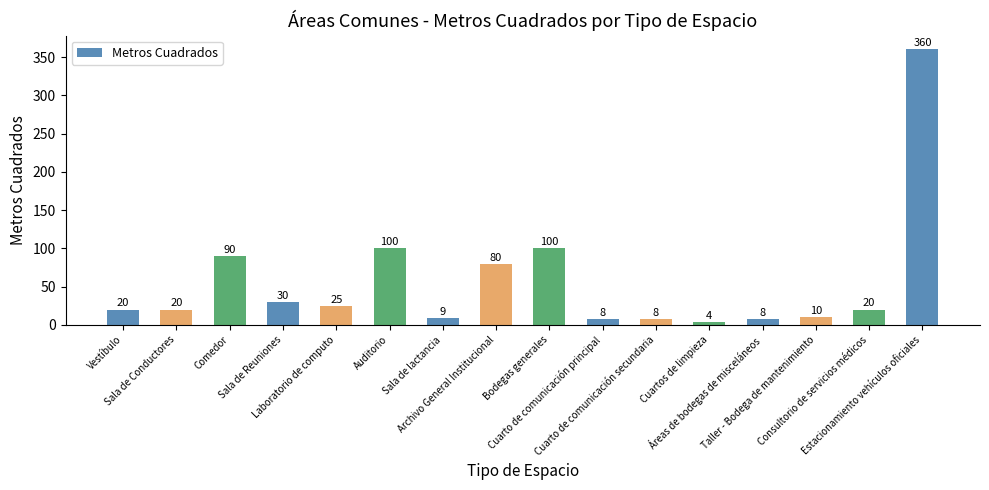

Count the number of data series in this chart.

1